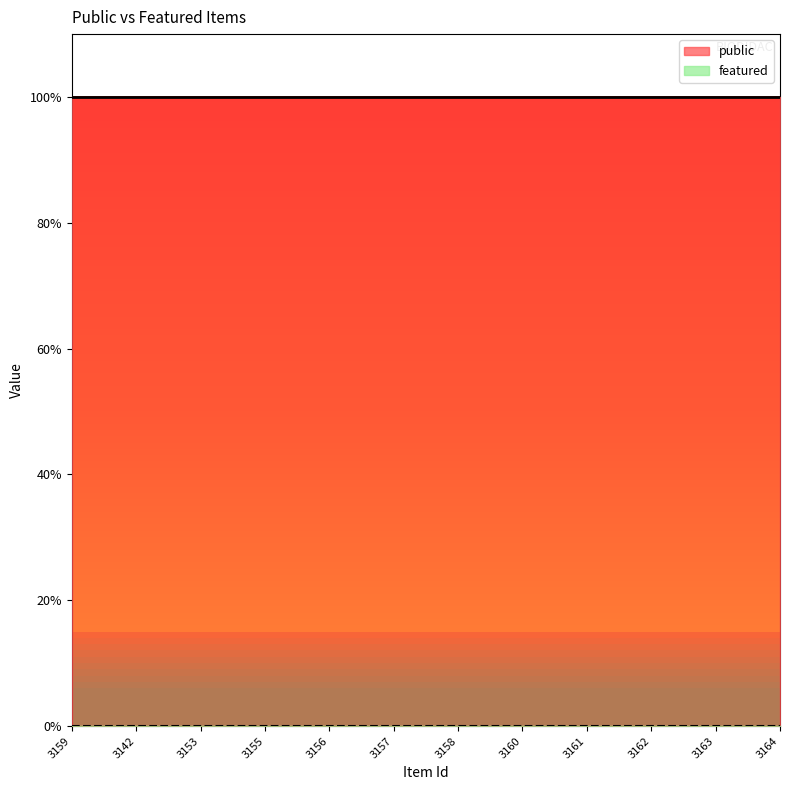

Is it true that public equals 1 at 3161?

True